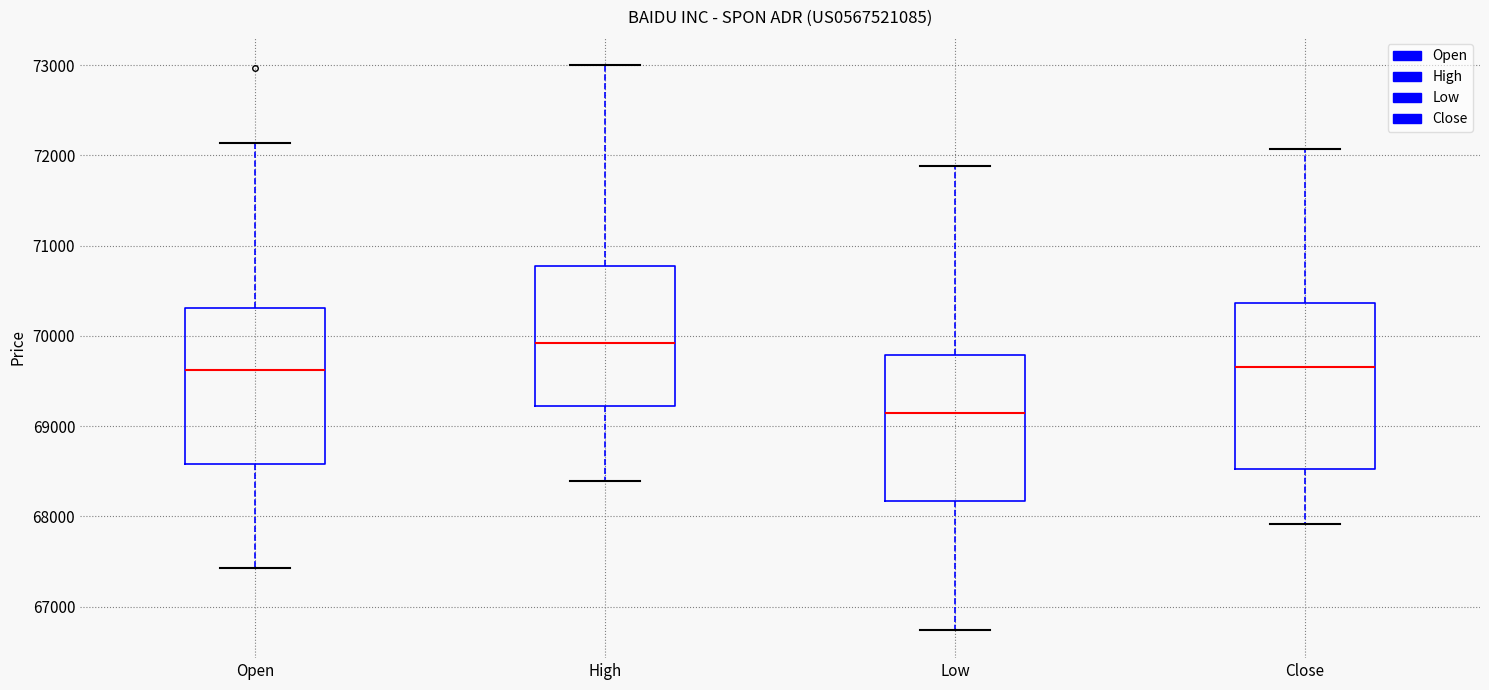

Which box has the lowest median line?

Low